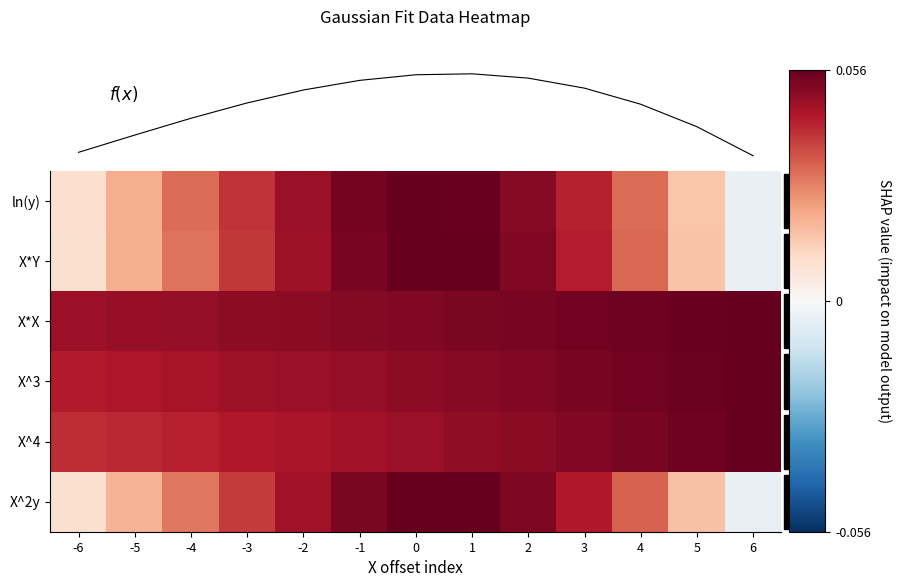

What is the difference between the maximum and minimum values in the ln(y) series?

0.1